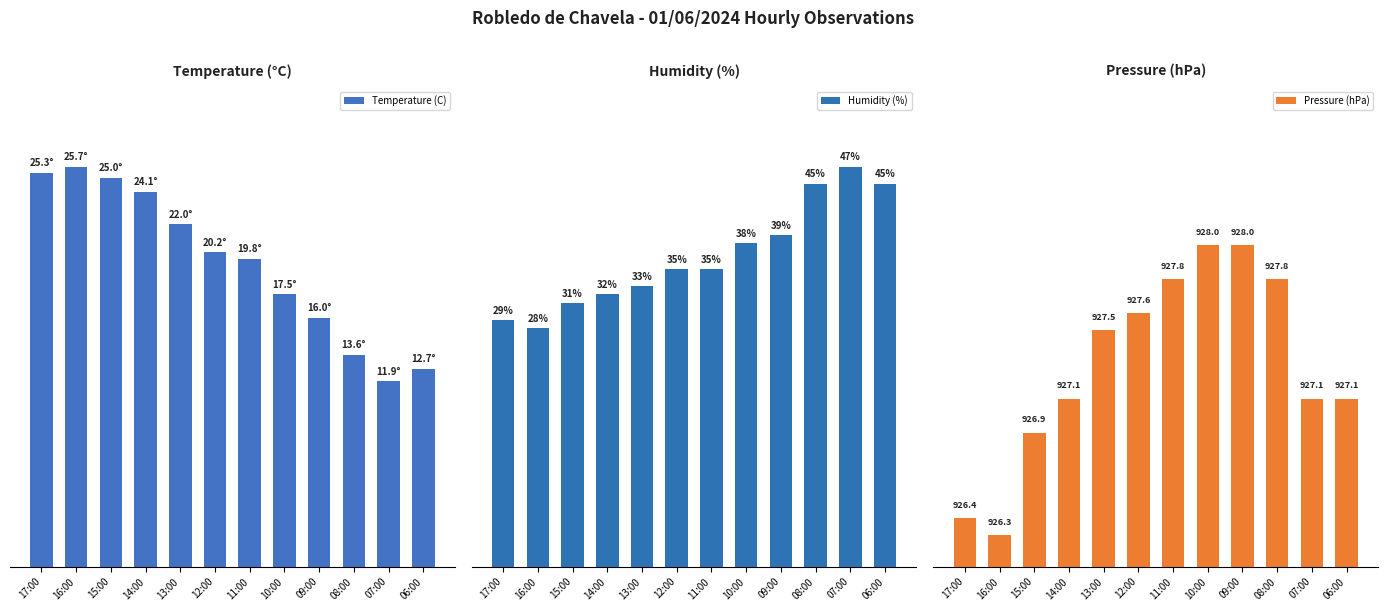

What is the difference between the maximum and minimum values in the Humidity (%) series?

19.0